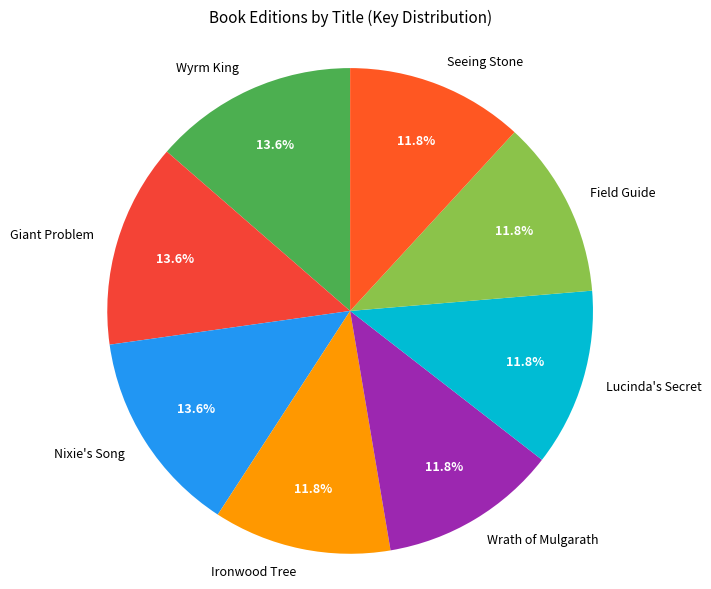

Is it true that Seeing Stone is 20% of the pie?

False